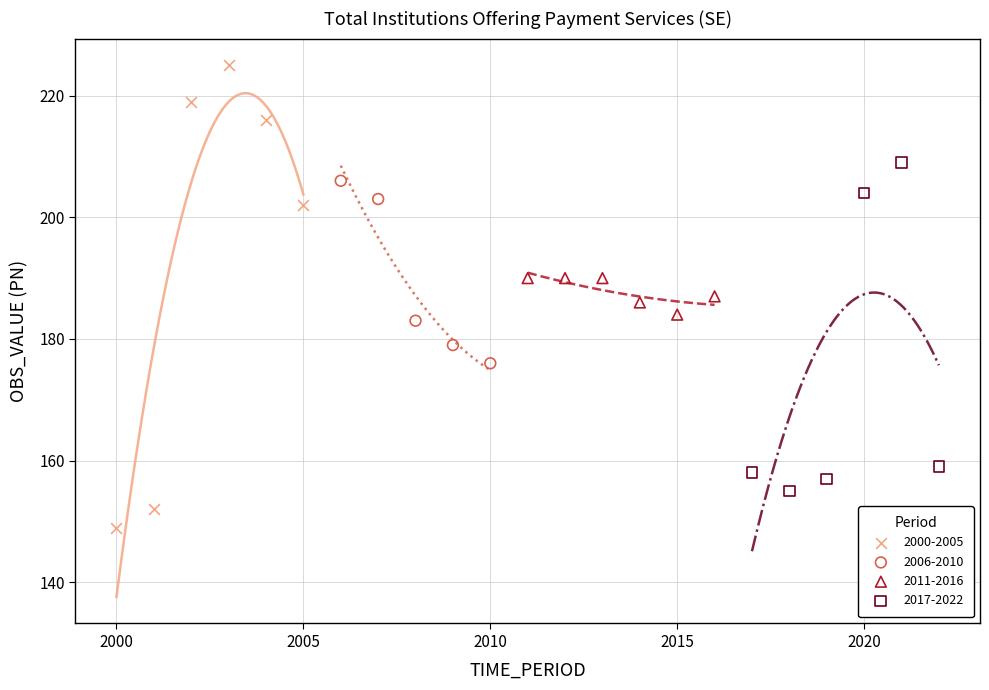

Which series contains the lowest Y value?

2000-2005